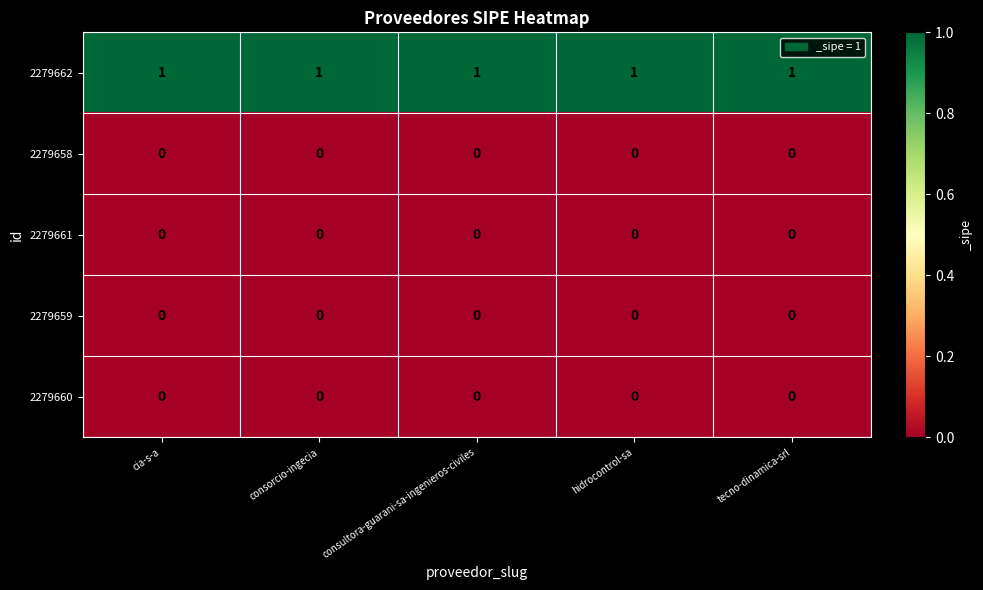

Which series has the largest total across all categories?

2279662